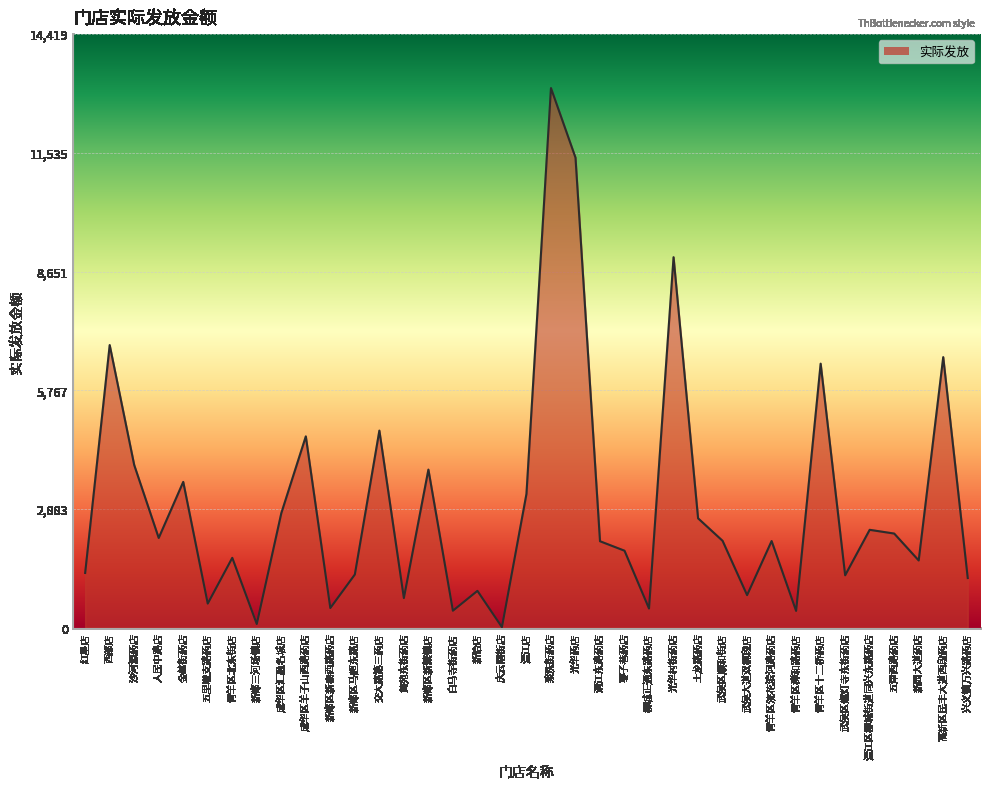

What is the ratio of the value at 光华药店 to the value at 新都区马超东路店?

8.8